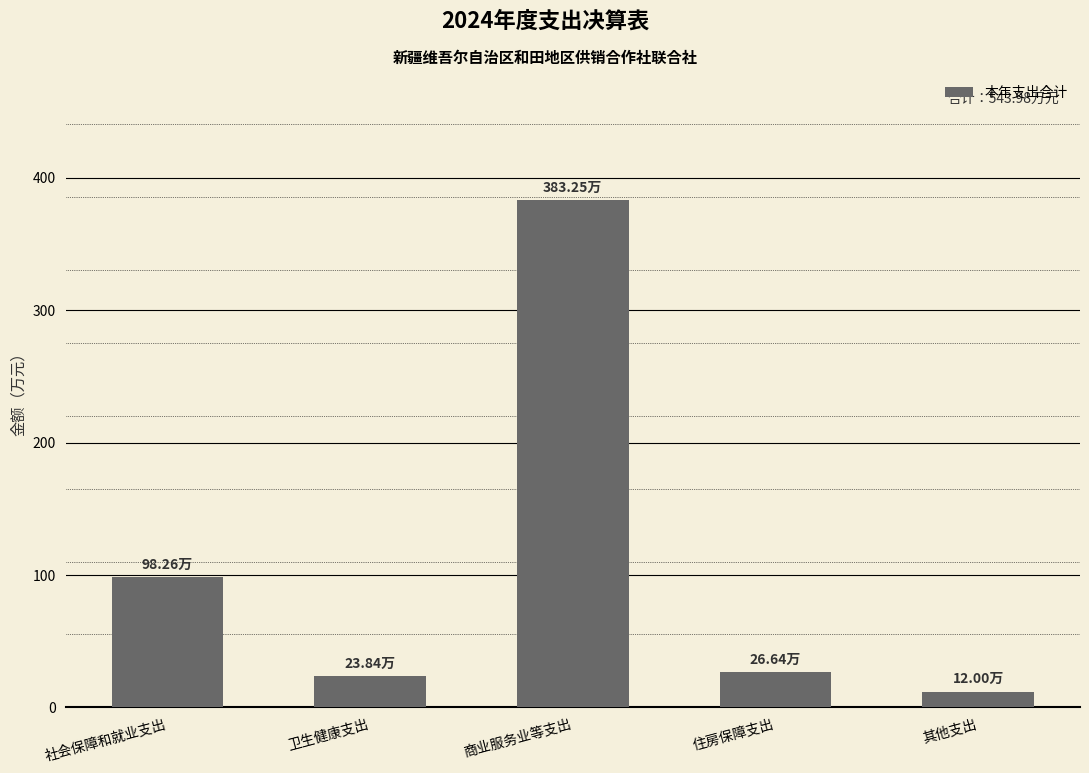

What is the change in value from 商业服务业等支出 to 住房保障支出?

-356.6